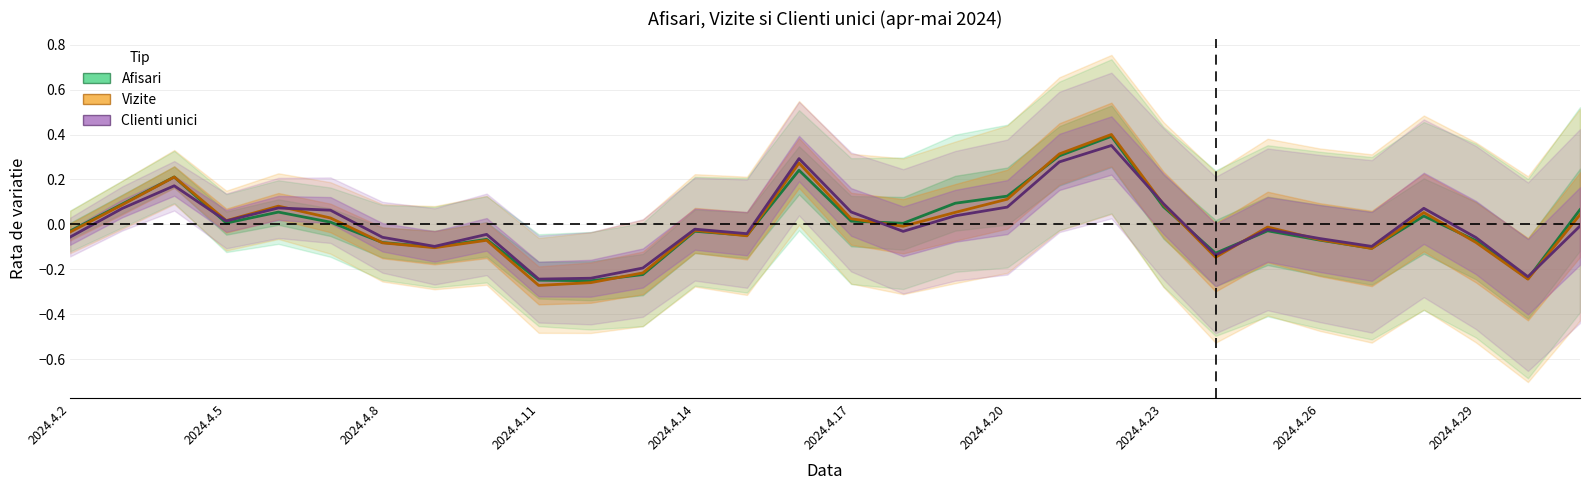

Is it true that Vizite equals -0.0 at 16?

True